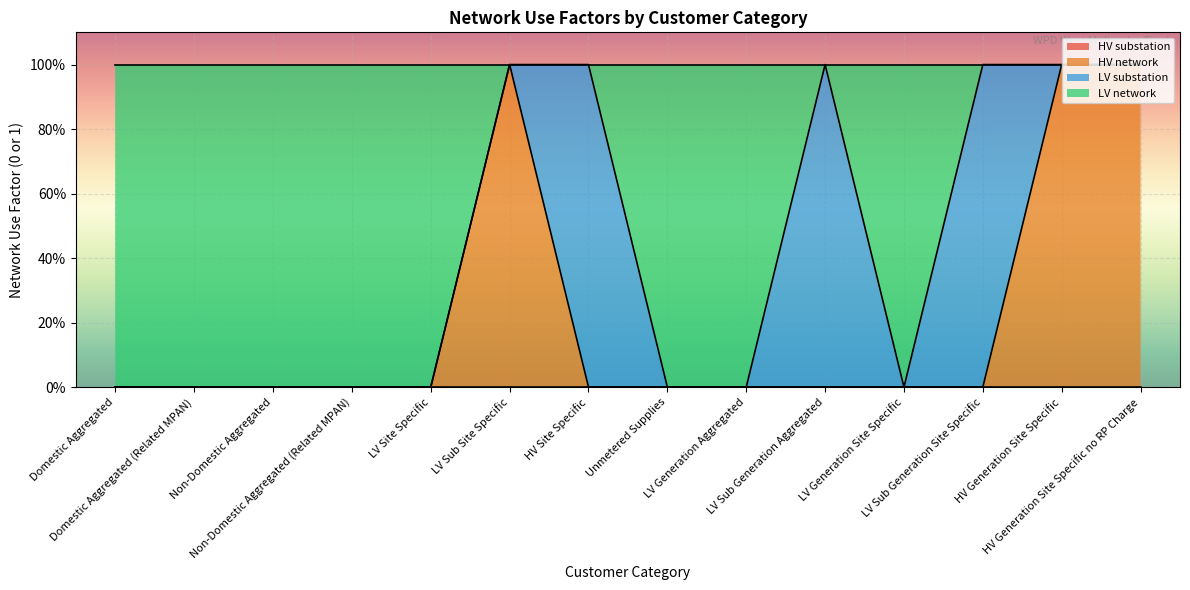

Where is HV network nearest to the value 0?

Domestic Aggregated